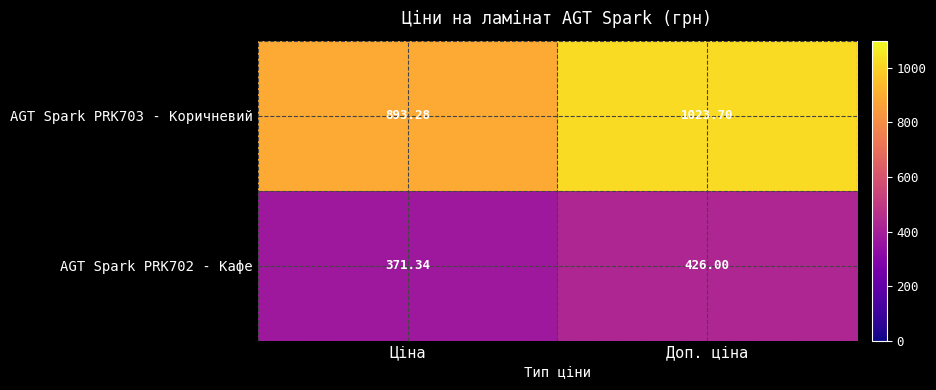

Where does the AGT Spark PRK703 - Коричневий series first go above 1023?

Доп. ціна